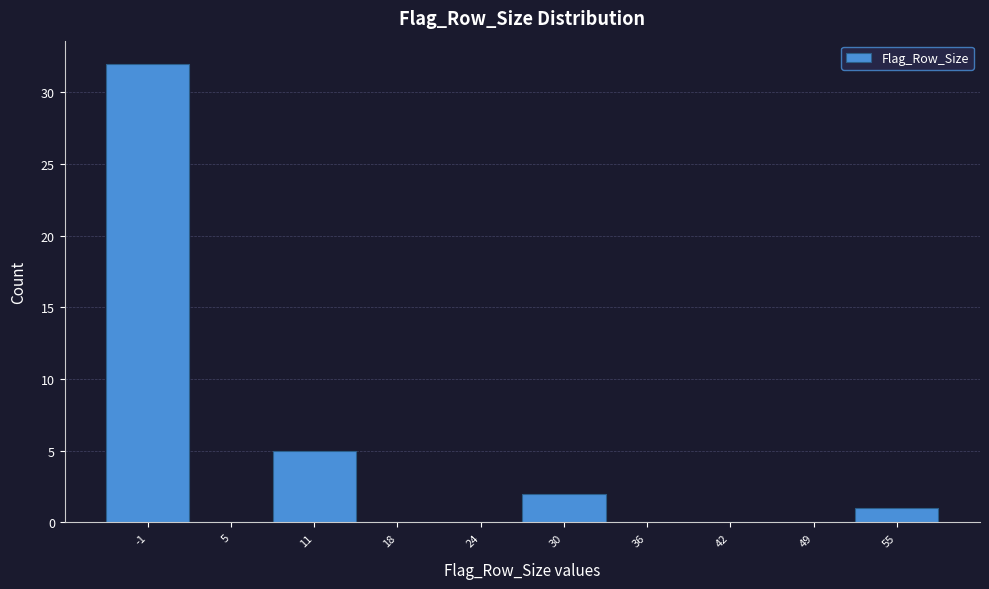

Reading left to right, transcribe all the data shown in this chart.

-1=32	5=0	11=5	18=0	24=0	30=2	36=0	42=0	49=0	55=1